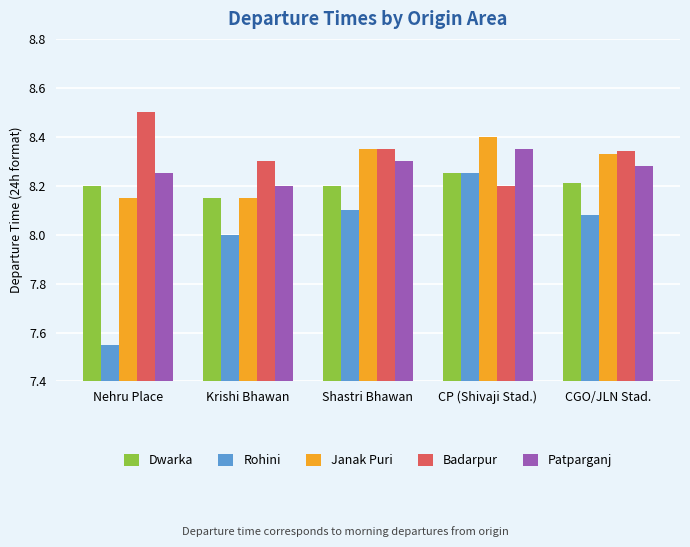

What is the difference between the highest and lowest values at CGO/JLN Stad.?

0.3